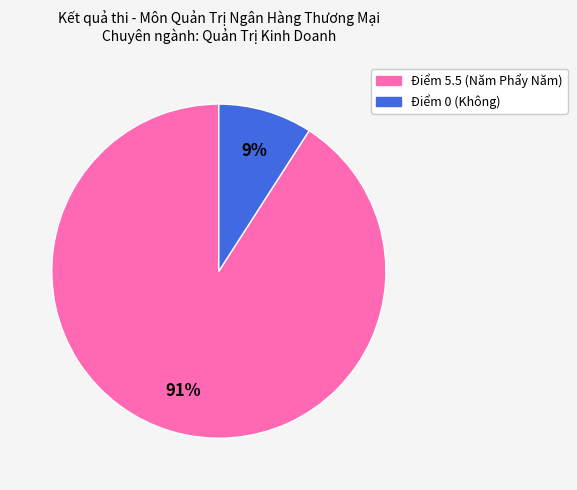

To the nearest percent, what is the difference between the largest and smallest slice percentages?

82%